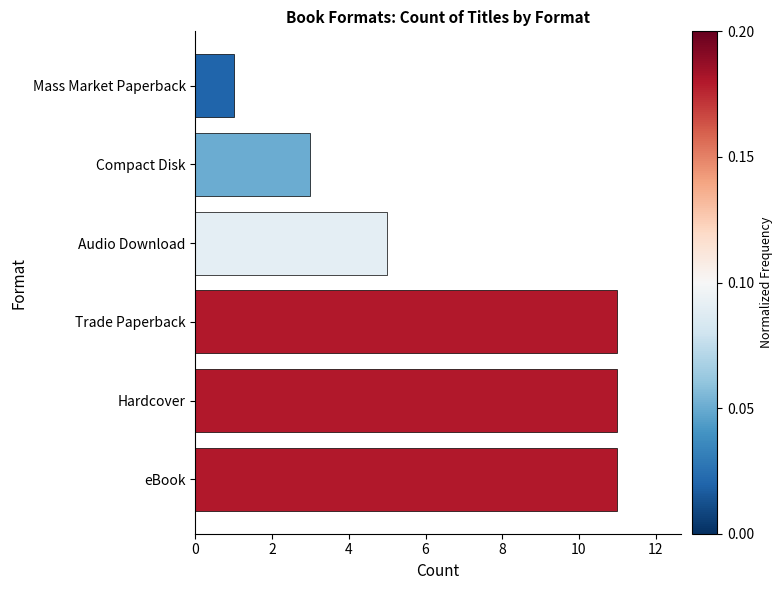

Where is the data nearest to the value 6?

Audio Download